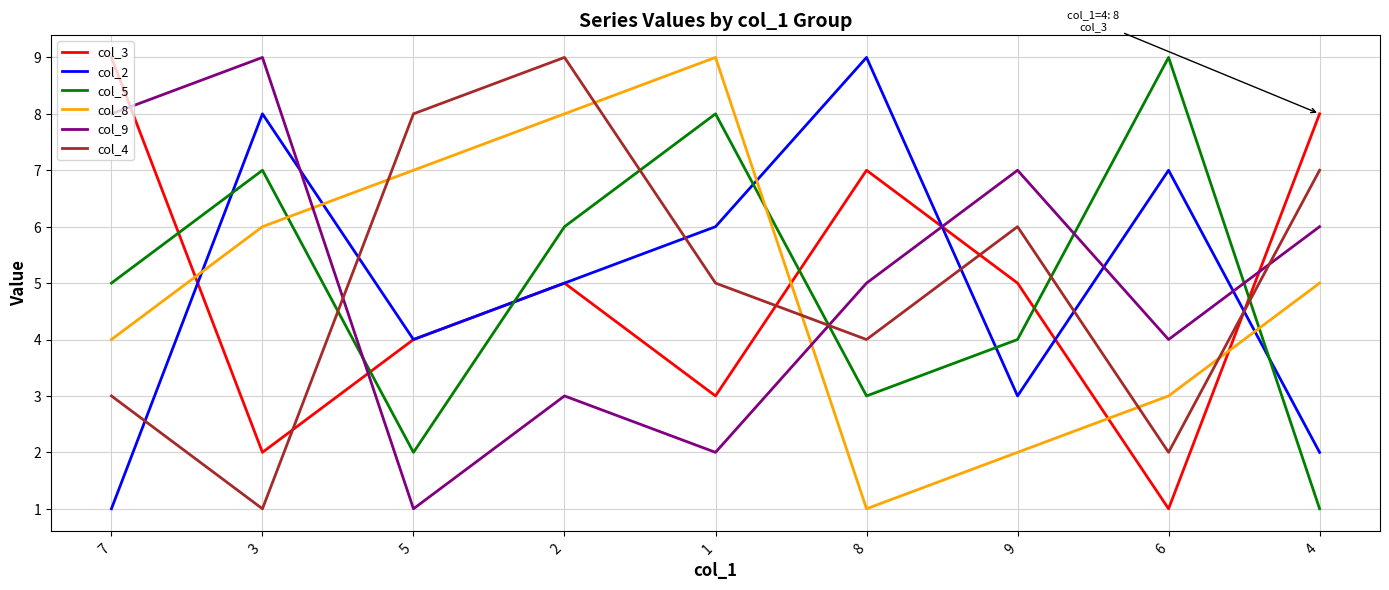

Reading left to right, extract all data points from this chart.

col_3: 7=9	3=2	5=4	2=5	1=3	8=7	9=5	6=1	4=8
col_2: 7=1	3=8	5=4	2=5	1=6	8=9	9=3	6=7	4=2
col_5: 7=5	3=7	5=2	2=6	1=8	8=3	9=4	6=9	4=1
col_8: 7=4	3=6	5=7	2=8	1=9	8=1	9=2	6=3	4=5
col_9: 7=8	3=9	5=1	2=3	1=2	8=5	9=7	6=4	4=6
col_4: 7=3	3=1	5=8	2=9	1=5	8=4	9=6	6=2	4=7